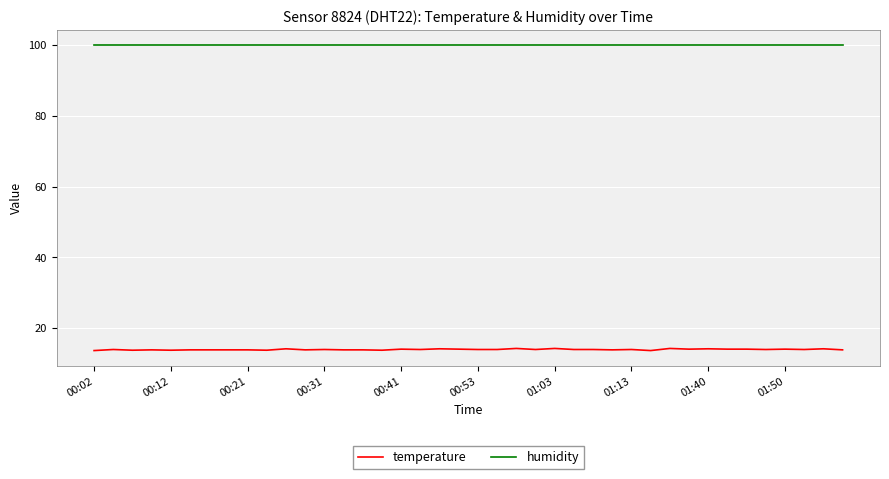

What is the greatest value displayed?

99.9